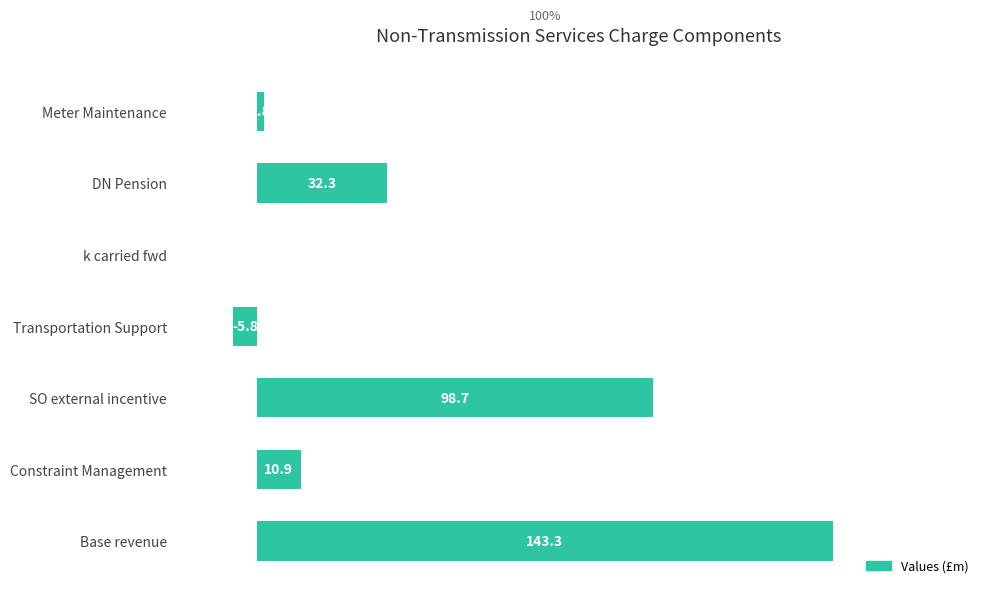

Is it true that the value at Constraint Management is 10.9?

True